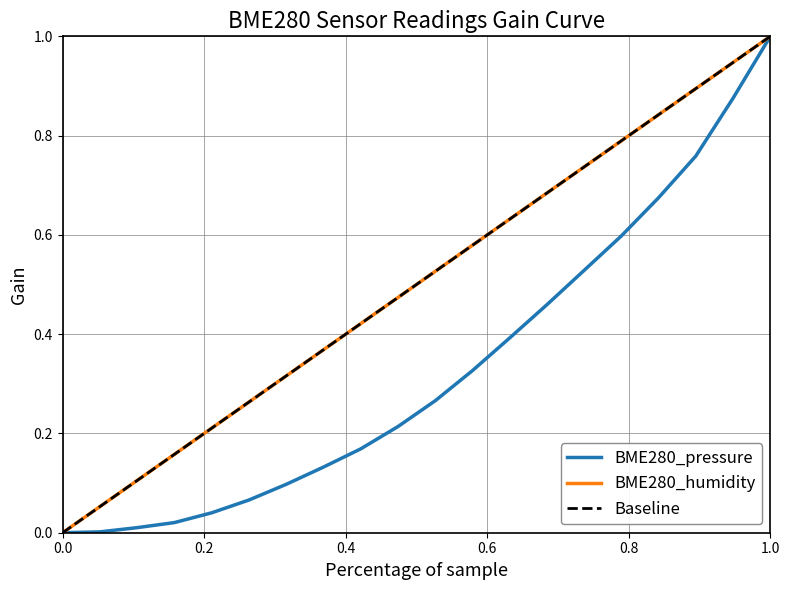

What is the sum of all Baseline values?

10.0